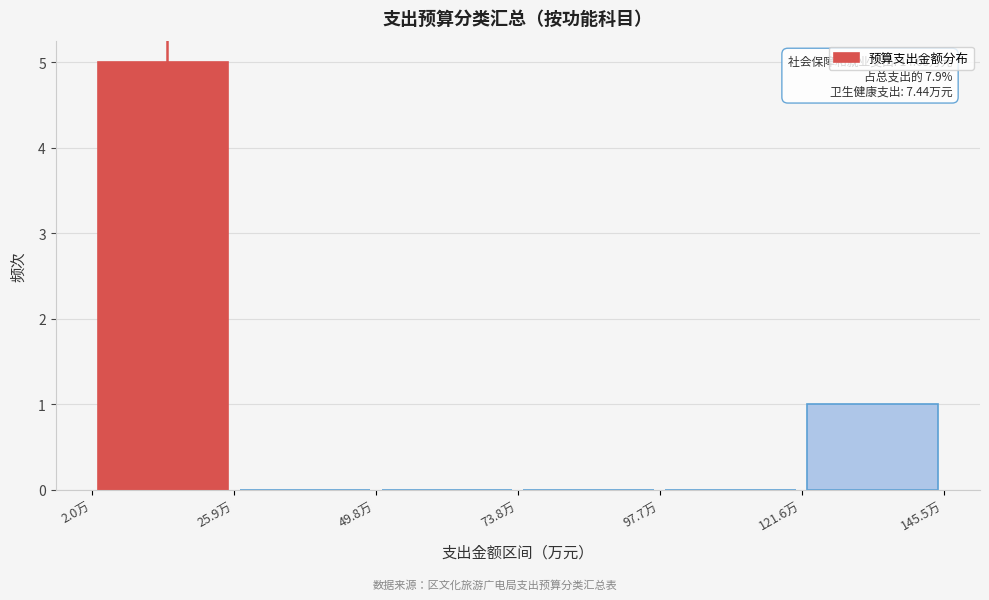

Which range on the x-axis has the tallest bar?

0 to 25